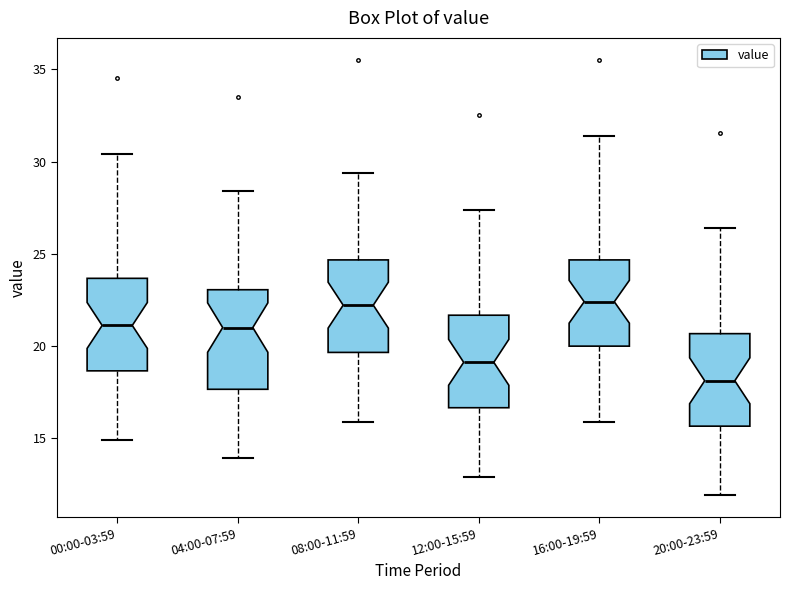

Reading left to right, read every box against the y-axis: the position of its median line, the range the box covers, and the ends of its whiskers. The values are not printed on the chart, so give them approximately, as read against the axis.

00:00-03:59: median 21.0, box 18.5 to 23.5, whiskers 15.0 to 30.5
04:00-07:59: median 21.0, box 17.5 to 23.0, whiskers 14.0 to 28.5
08:00-11:59: median 22.0, box 19.5 to 24.5, whiskers 16.0 to 29.5
12:00-15:59: median 19.0, box 16.5 to 21.5, whiskers 13.0 to 27.5
16:00-19:59: median 22.5, box 20.0 to 24.5, whiskers 16.0 to 31.5
20:00-23:59: median 18.0, box 15.5 to 20.5, whiskers 12.0 to 26.5